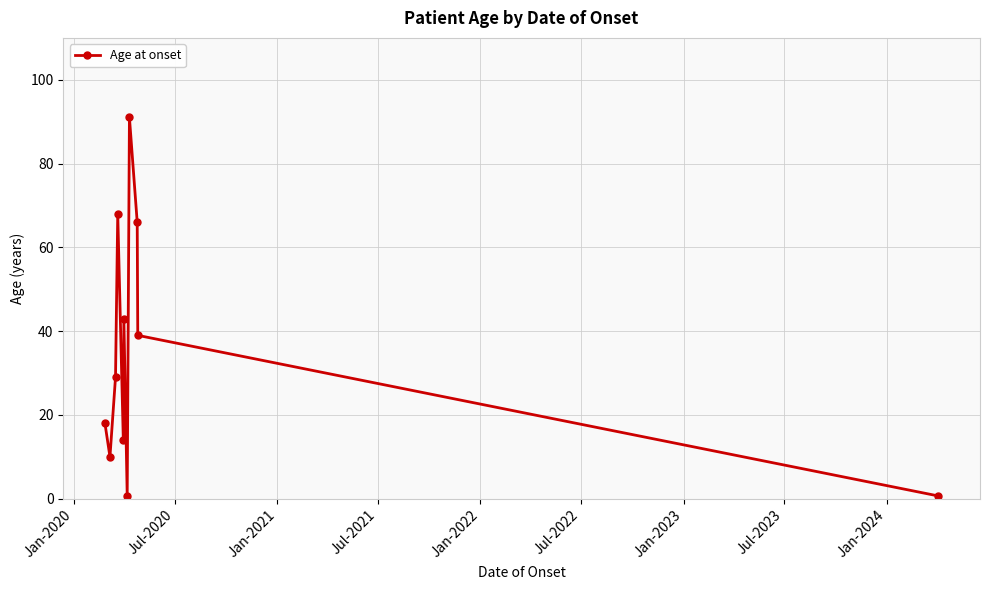

How many points are lower than both their immediate neighbors (excluding endpoints)?

3